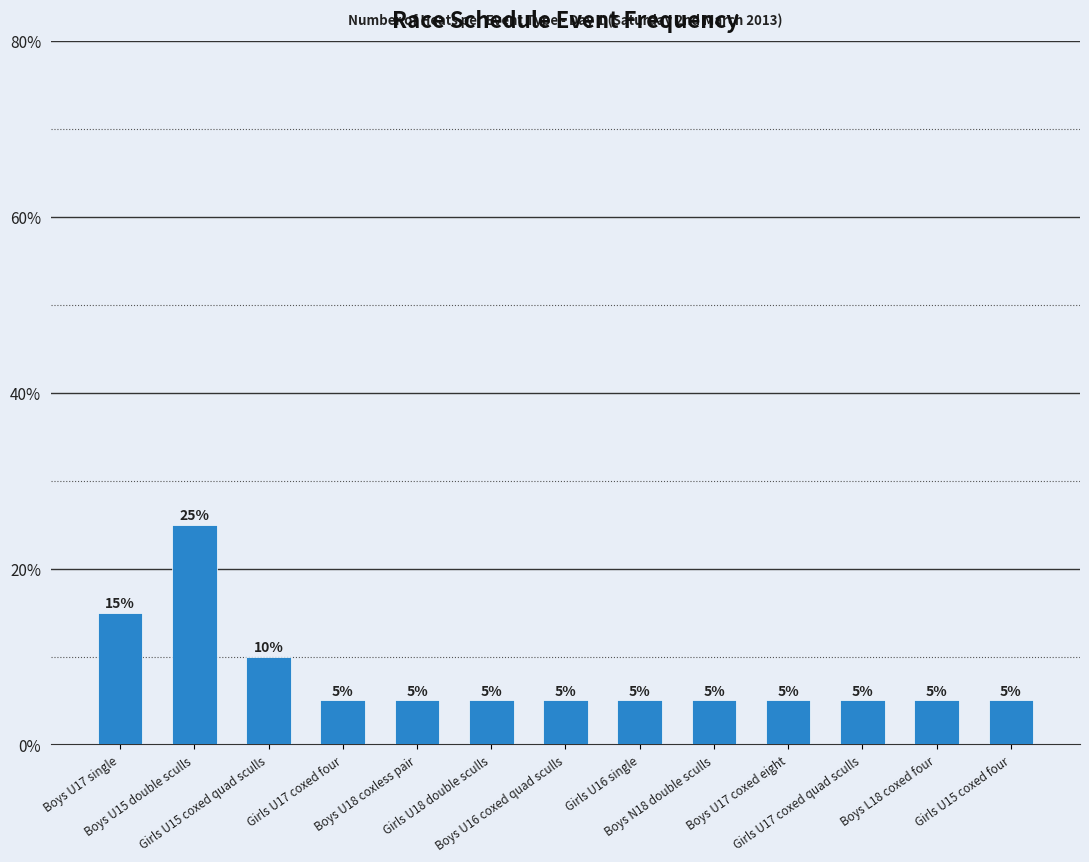

Where is the data nearest to the value 15?

Boys U17 single